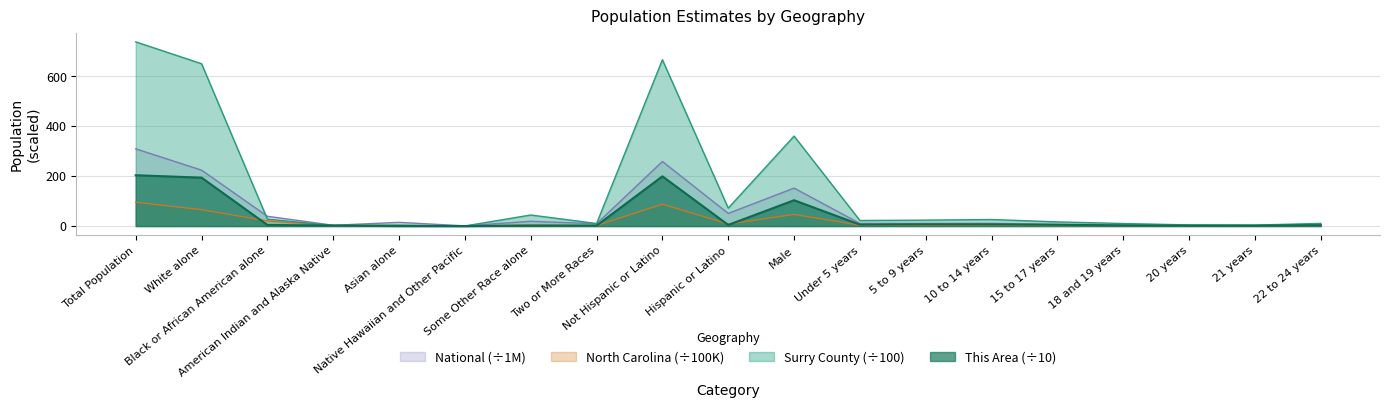

Reading left to right, extract all data points from this chart.

This Area: 203.2	193.5	4.2	2.0	0.2	0.0	1.7	1.6	198.8	4.4	103.2	5.6	6.8	6.6	4.9	2.2	1.3	1.2	3.2
Surry County: 736.7	649.3	27.5	2.2	3.5	0.2	44.1	10.0	665.2	71.5	359.7	22.1	23.5	26.0	16.6	9.9	4.5	3.8	10.4
North Carolina: 95.4	65.3	20.5	1.2	2.1	0.1	4.1	2.1	87.4	8.0	46.5	3.2	3.2	3.2	2.0	1.4	0.7	0.7	1.9
National: 308.7	223.6	38.9	2.9	14.7	0.5	19.1	9.0	258.3	50.5	151.8	10.3	10.4	10.6	6.7	4.6	2.3	2.2	6.5